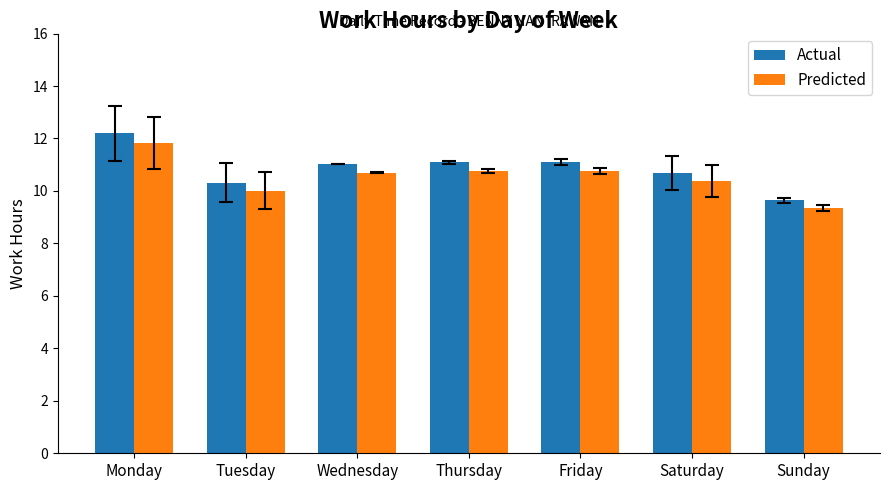

What is the sum of the Predicted values at Monday and Sunday?

21.2